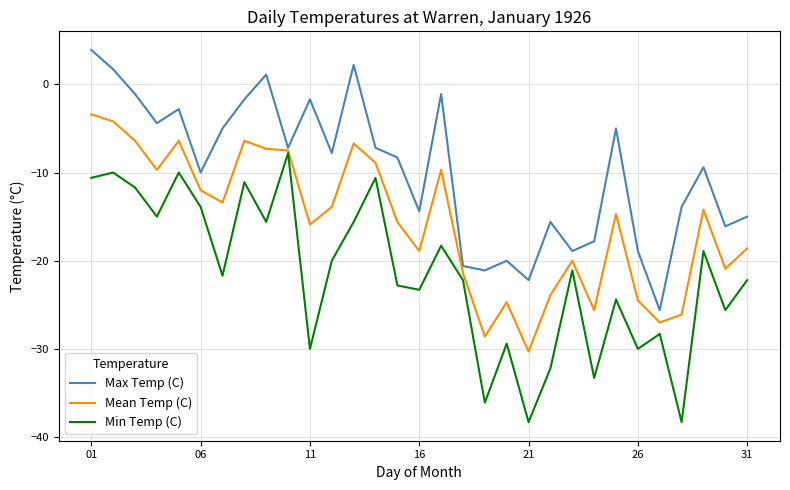

What is the minimum value for Mean Temp (C)?

-30.3